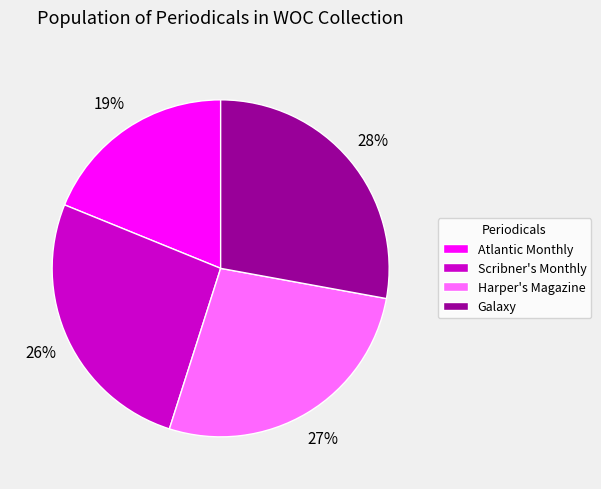

Is Scribner's Monthly the majority of the pie?

No